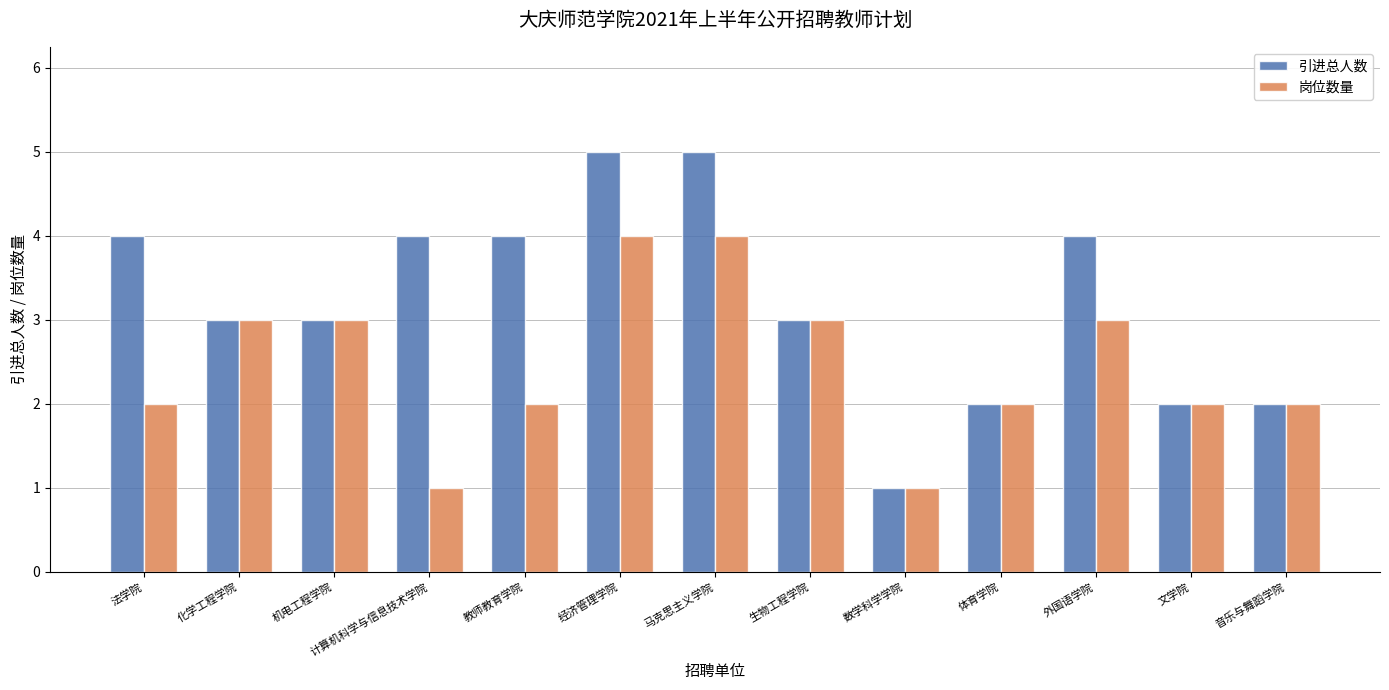

What is the approximate value of 岗位数量 at 经济管理学院?

4